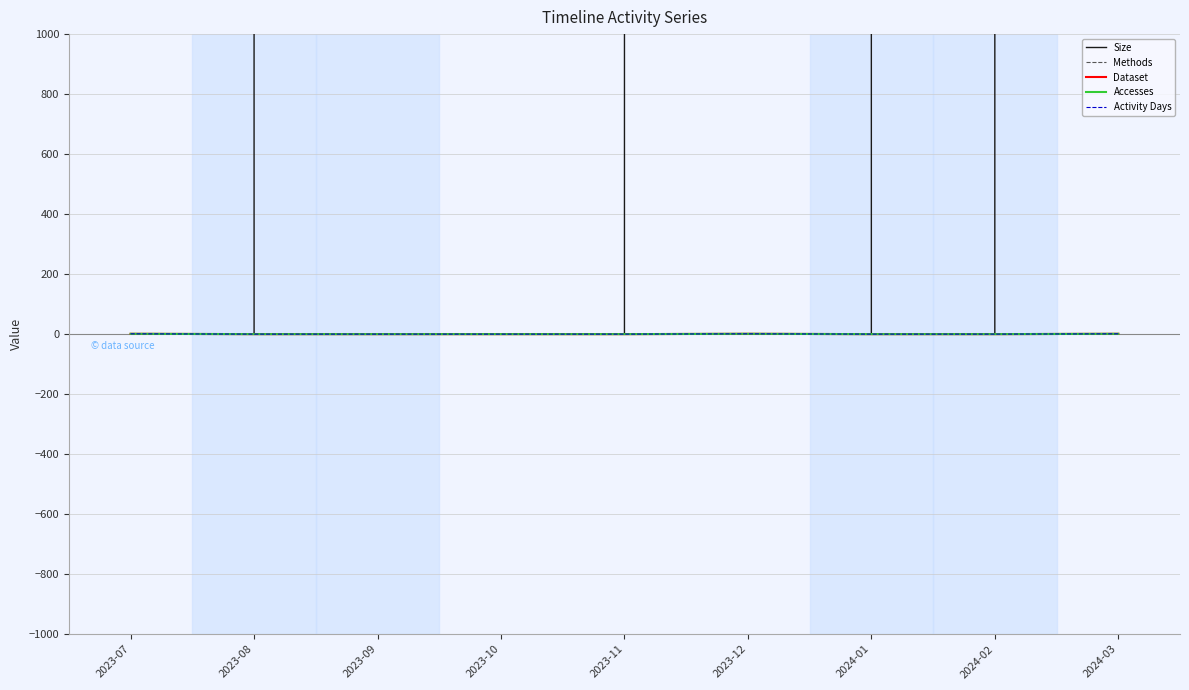

Which series has the widest spread of values?

Size